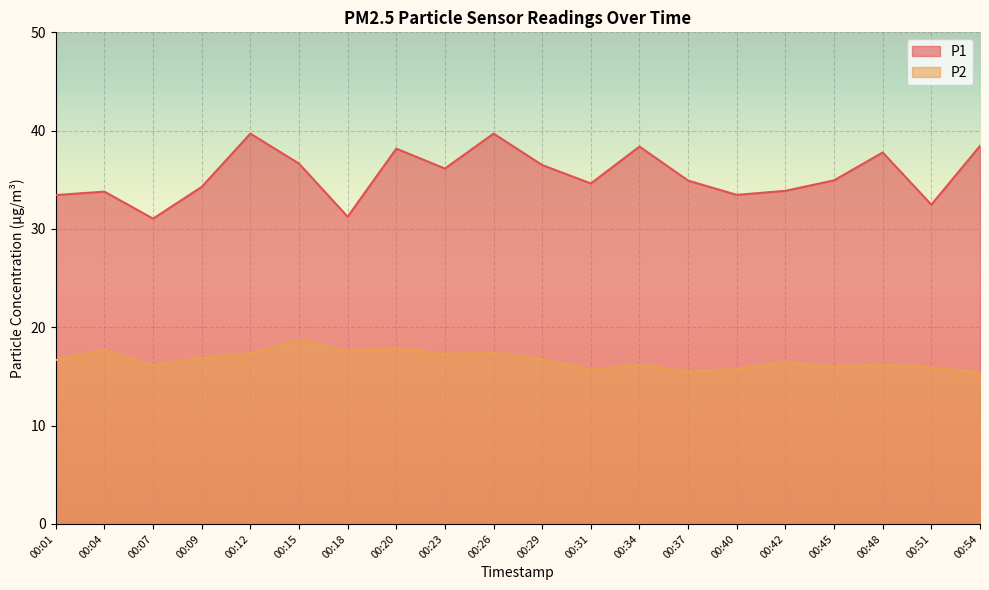

What is the difference between the P2 values at 00:54 and 00:31?

0.3